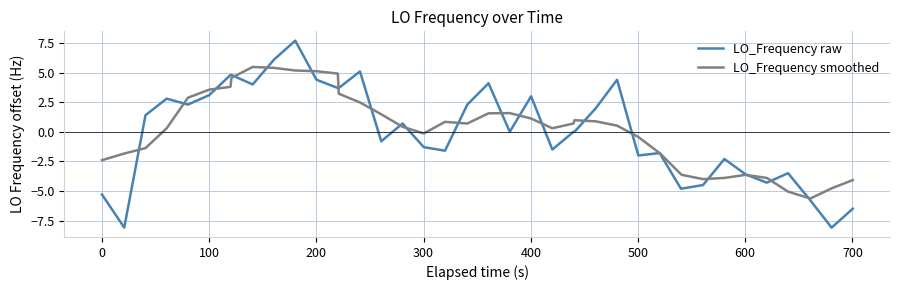

Which series ends up on top after the final intersection of LO_Frequency smoothed and LO_Frequency raw?

LO_Frequency smoothed